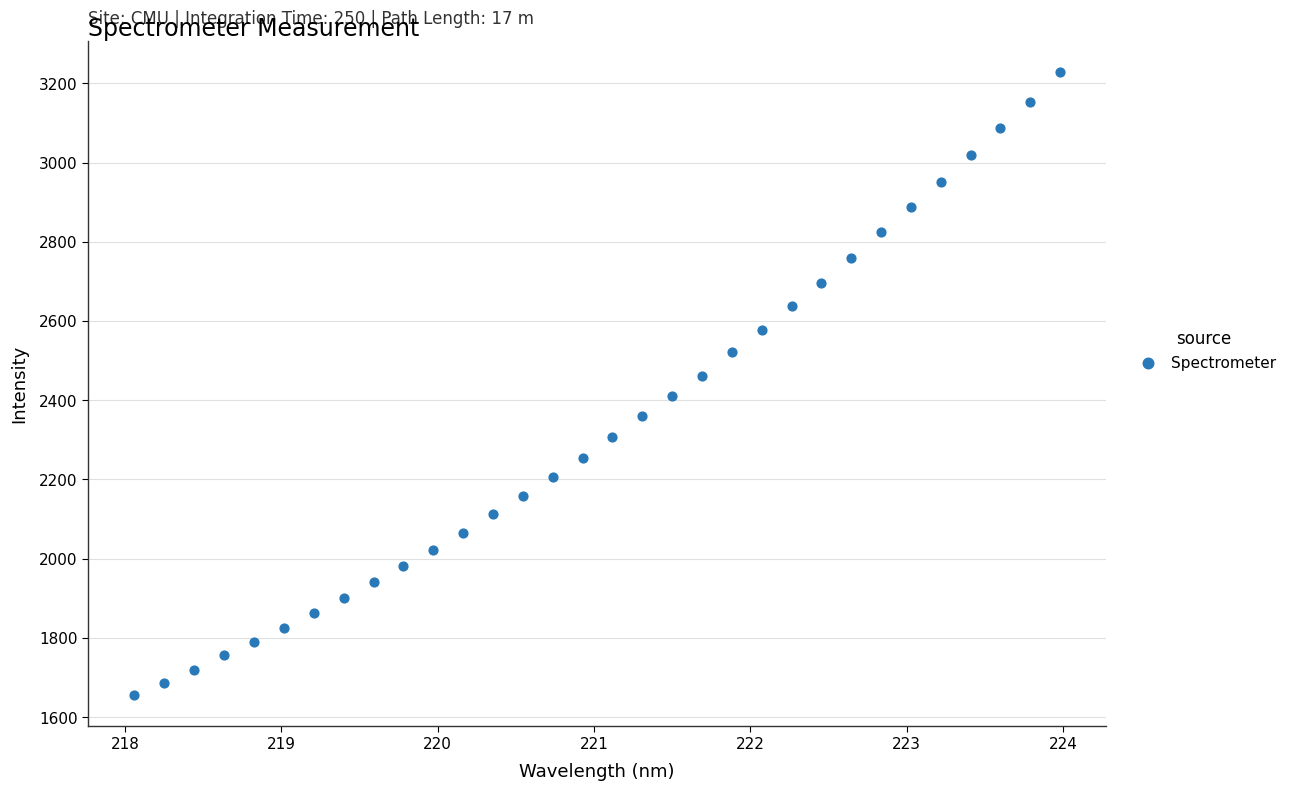

What is the range of Y values (max minus min)?

1572.5